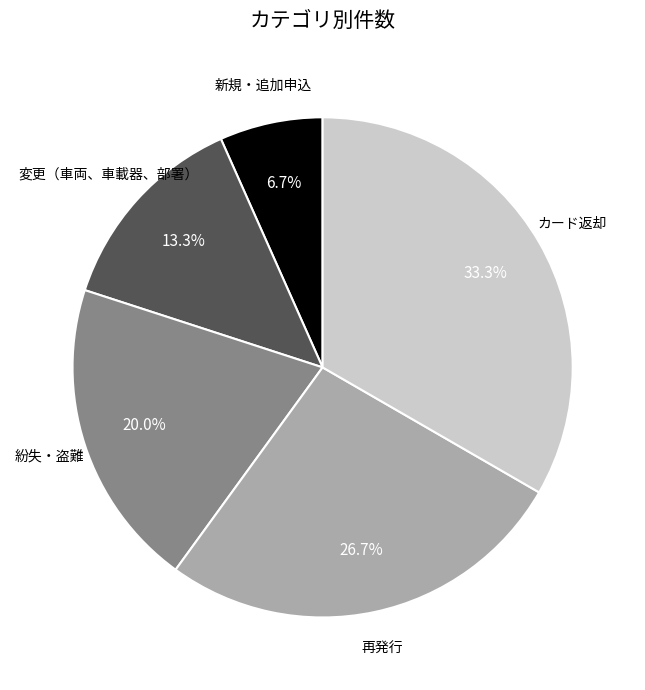

The 再発行 slice represents 27% of the pie. True or false?

True